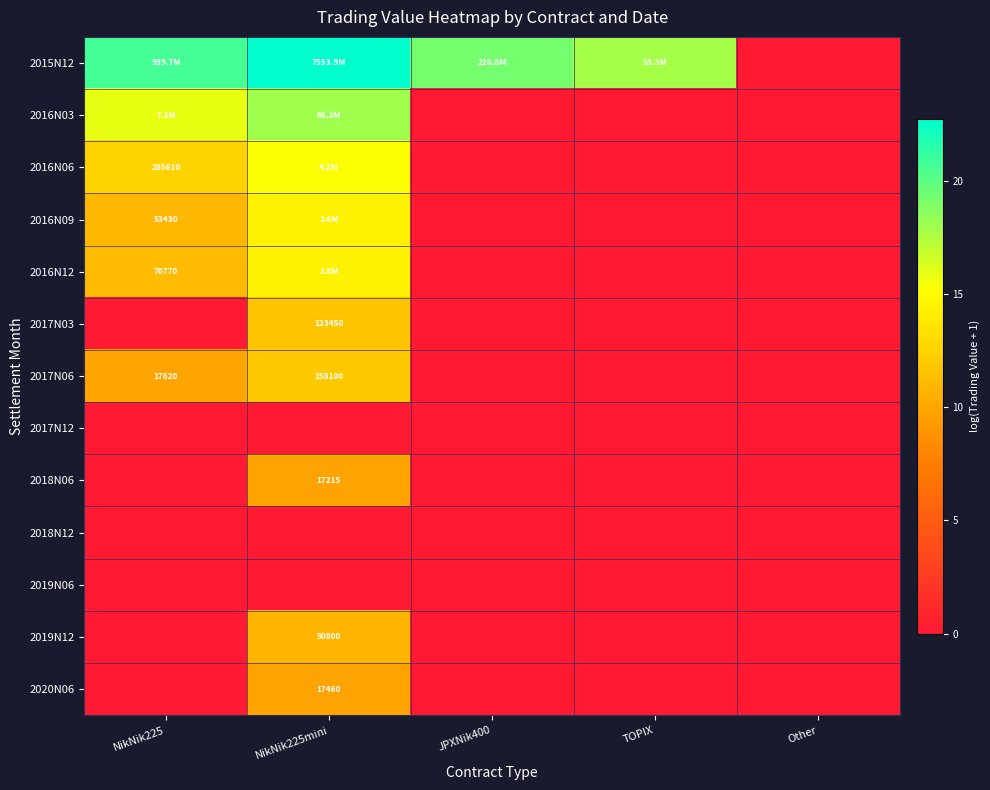

The 2017N03 series shows 5.4 at JPXNik400. True or false?

False